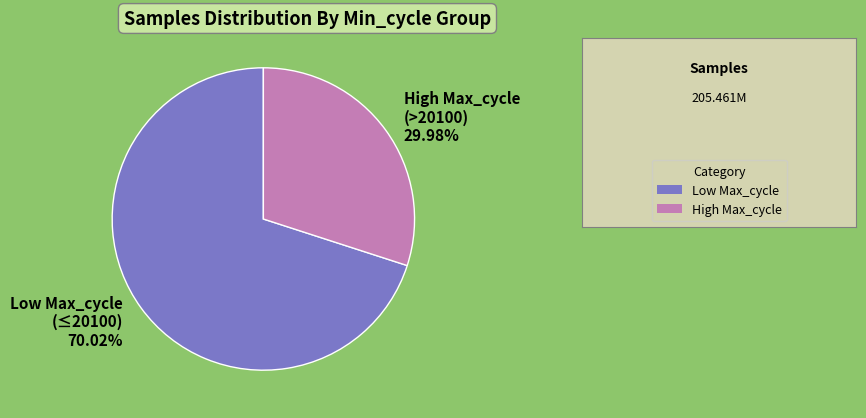

Combined, do High Max_cycle (>20100) 29.98% and Low Max_cycle (≤20100) 70.02% account for over 50%?

Yes